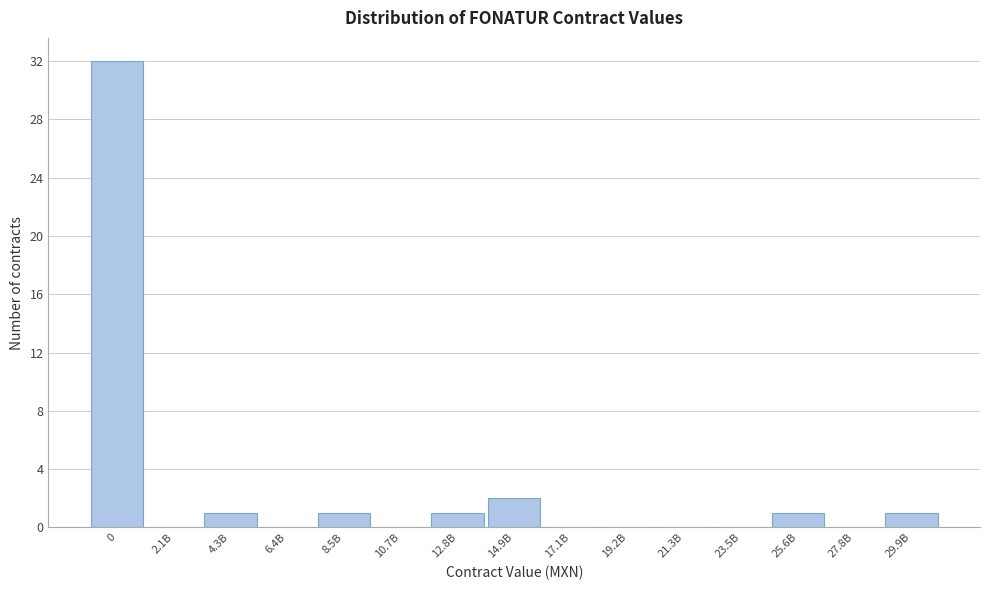

Reading right to left, extract all data points from this chart.

29.9B=1	27.8B=0	25.6B=1	23.5B=0	21.3B=0	19.2B=0	17.1B=0	14.9B=2	12.8B=1	10.7B=0	8.5B=1	6.4B=0	4.3B=1	2.1B=0	0=32